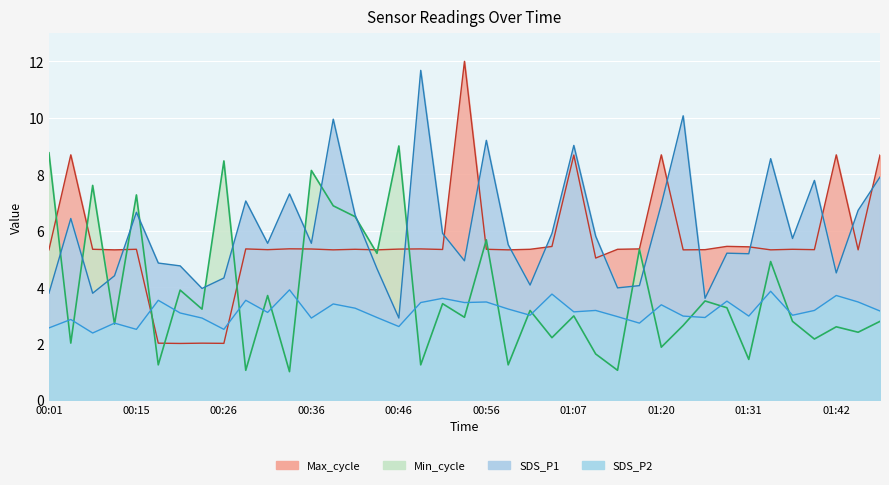

At how many categories does at least one series exceed 11?

2